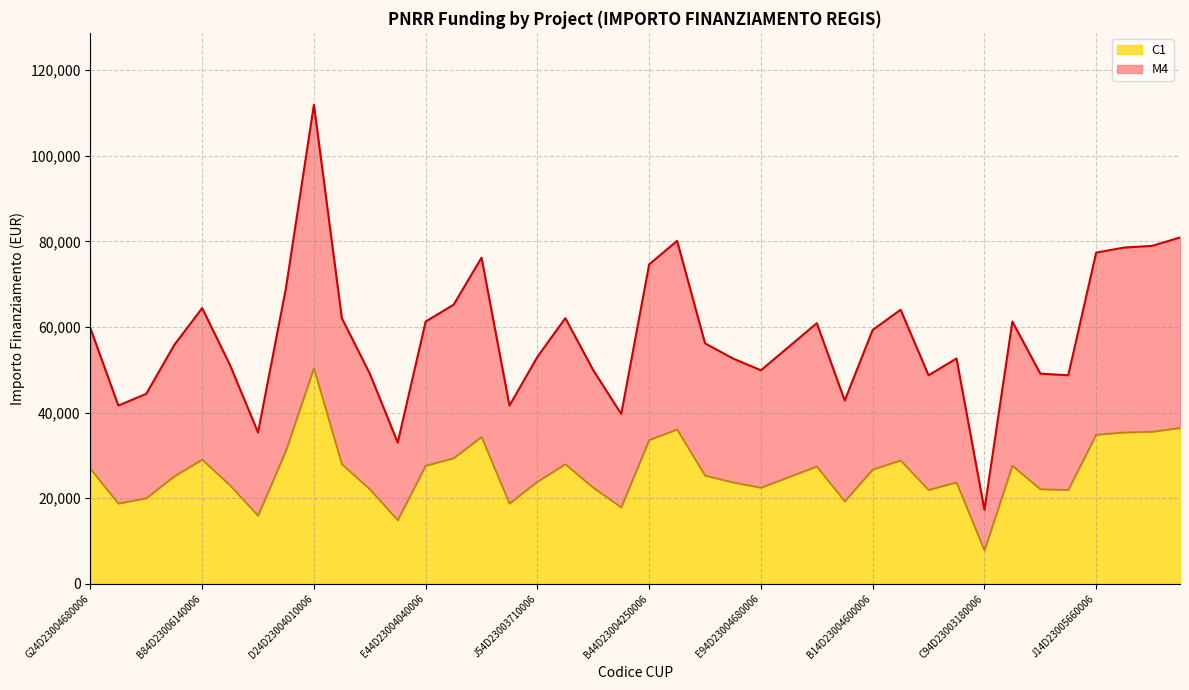

Reading right to left, what are all the values shown in this chart?

M4: H64D23003620006=80917.6	H24D23003050006=78953.6	J44D23002620006=78560.8	J14D23005660006=77382.4	E44D23003750006=48707.7	E14D23005840006=49100.5	J64D23003060006=61277.4	C94D23003180006=17283.4	F54D23003820006=52635.7	H74D23003560006=48707.7	I94D23003690006=64027.0	B14D23004600006=59313.4	C34D23003320006=42815.6	J84D23005830006=60884.6	H44D23003420006=55385.3	E94D23004680006=49886.1	H74D23003310006=52635.7	B84D23006110006=56170.9	C44D23003390006=80132.0	B44D23004250006=74632.7	B44D23003530006=39673.2	G34D23007440006=49886.1	H34D23004020006=62063.0	J54D23003710006=53028.5	G44D23006420006=41637.2	B84D23006700006=76203.9	B44D23004530006=65205.4	E44D23004040006=61277.4	B24D23004200006=32995.5	B54D23006350006=49100.5	G64D23008210006=62063.0	D24D23004010006=111949.1	H84D23003320006=69133.5	G54D23004320006=35352.3	E44D23003850006=51064.5	B84D23006140006=64419.8	I44D23003850006=55778.1	D14D23004320006=44386.8	J44D23003920006=41637.2	G24D23004680006=59706.2
C1: H64D23003620006=36412.9	H24D23003050006=35529.1	J44D23002620006=35352.3	J14D23005660006=34822.1	E44D23003750006=21918.5	E14D23005840006=22095.2	J64D23003060006=27574.8	C94D23003180006=7777.5	F54D23003820006=23686.1	H74D23003560006=21918.5	I94D23003690006=28812.2	B14D23004600006=26691.0	C34D23003320006=19267.0	J84D23005830006=27398.1	H44D23003420006=24923.4	E94D23004680006=22448.7	H74D23003310006=23686.1	B84D23006110006=25276.9	C44D23003390006=36059.4	B44D23004250006=33584.7	B44D23003530006=17852.9	G34D23007440006=22448.7	H34D23004020006=27928.4	J54D23003710006=23862.8	G44D23006420006=18736.7	B84D23006700006=34291.8	B44D23004530006=29342.4	E44D23004040006=27574.8	B24D23004200006=14848.0	B54D23006350006=22095.2	G64D23008210006=27928.4	D24D23004010006=50377.1	H84D23003320006=31110.1	G54D23004320006=15908.6	E44D23003850006=22979.0	B84D23006140006=28988.9	I44D23003850006=25100.2	D14D23004320006=19974.1	J44D23003920006=18736.7	G24D23004680006=26867.8